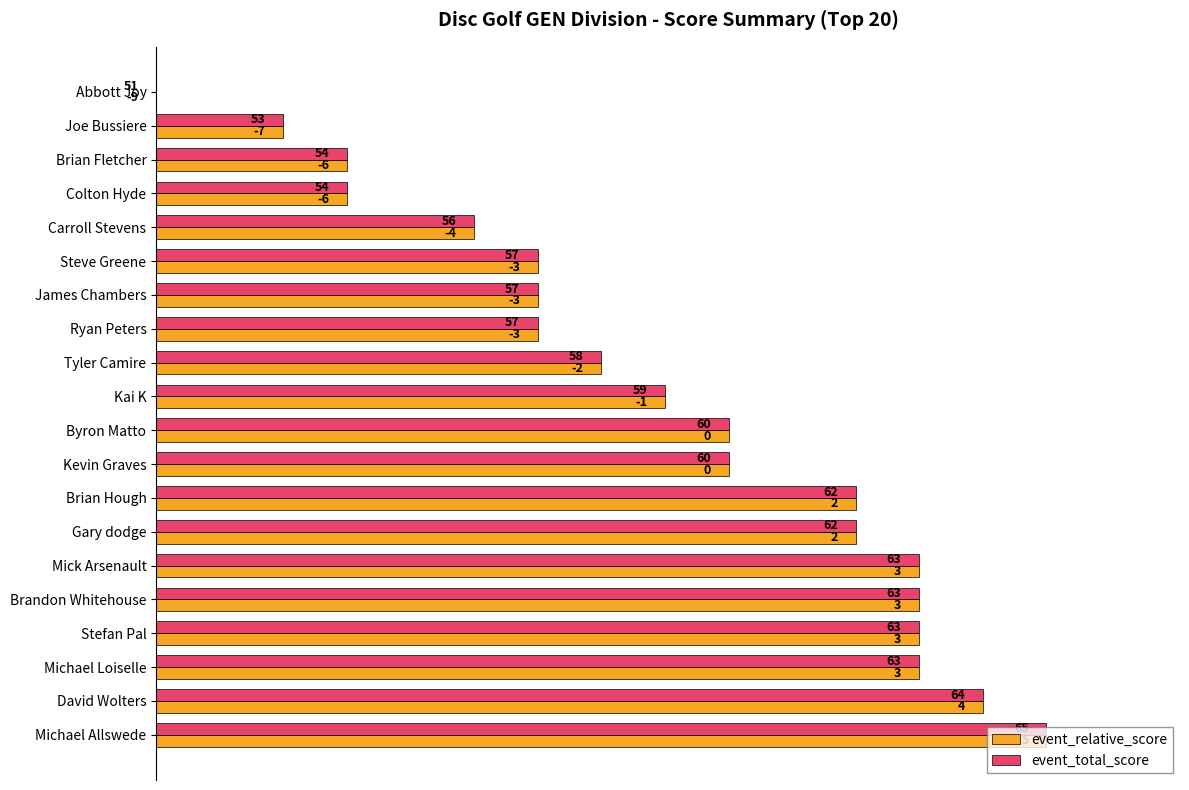

What are all the series names shown in the legend?

event_relative_score, event_total_score